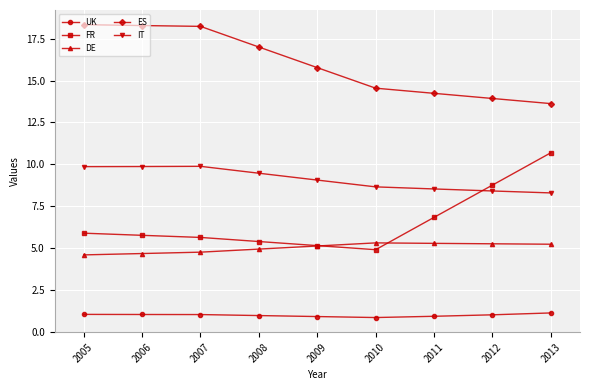

List the series in order of their peak value, lowest first.

UK, DE, IT, FR, ES